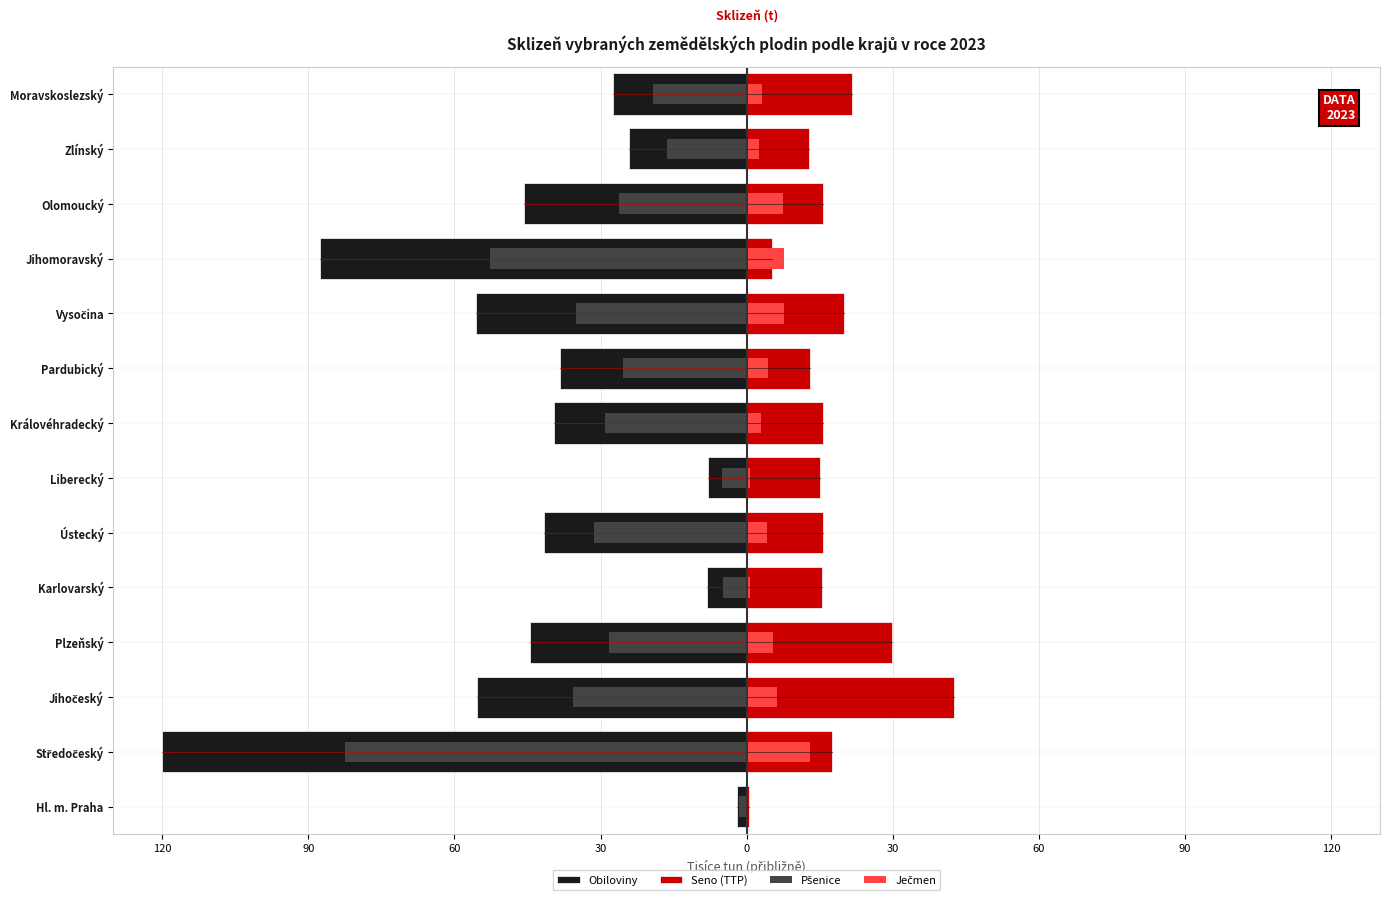

Rank the series by their maximum value, from highest to lowest.

Seno (TTP), Ječmen, Pšenice, Obiloviny